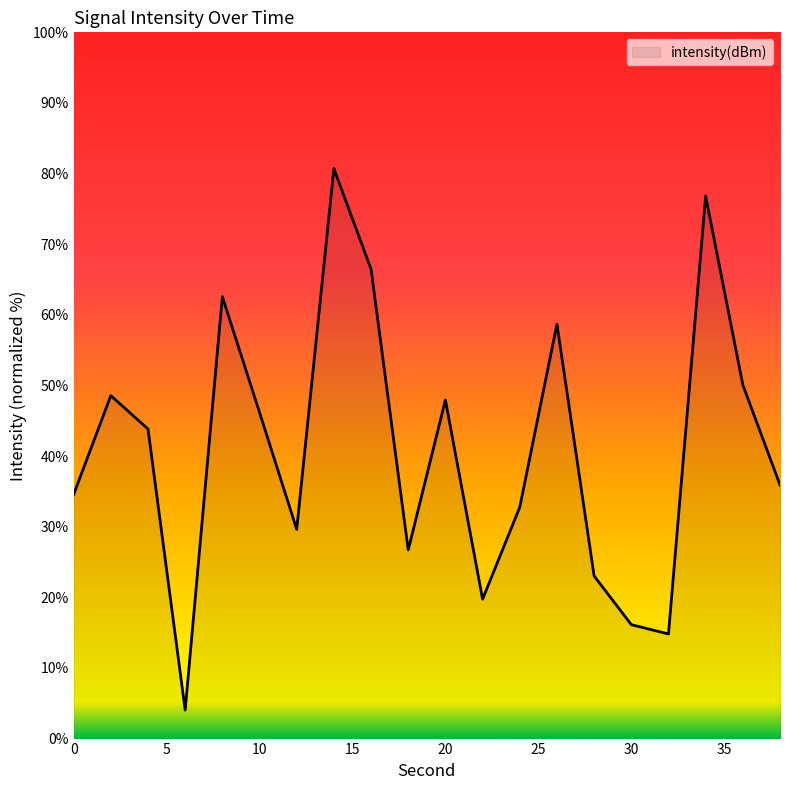

What is the maximum value shown in the chart?

80.7